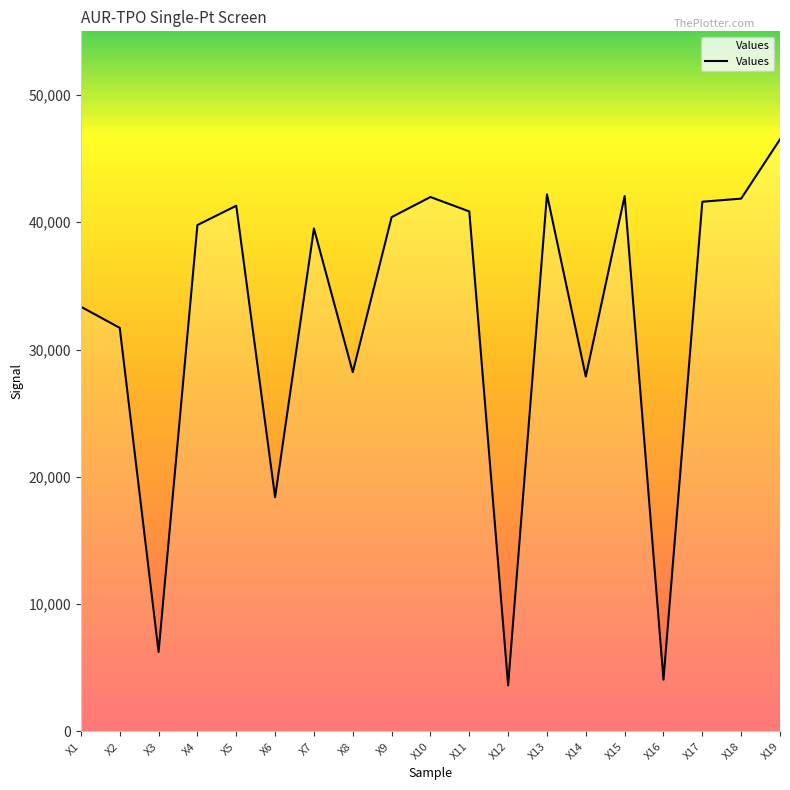

True or false: the data has more than 1 interior local peaks.

True